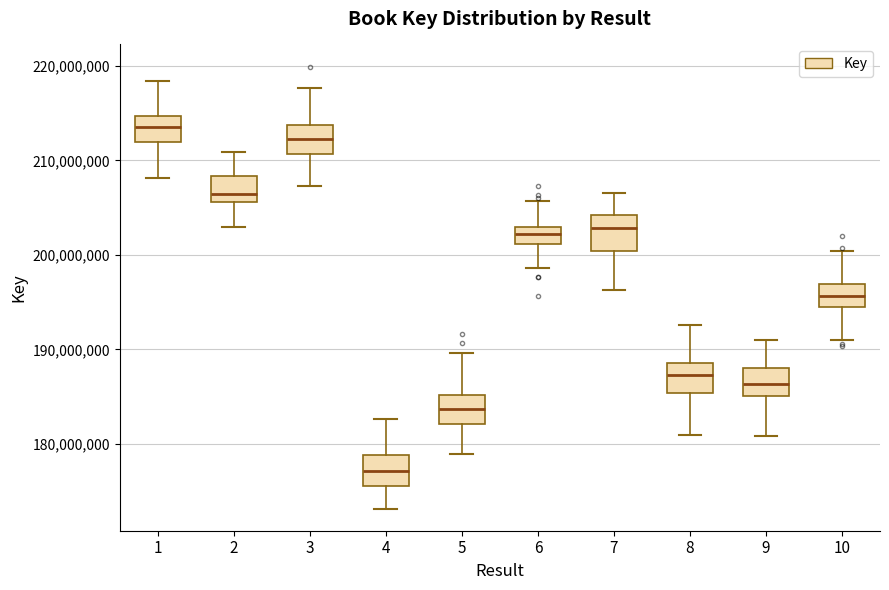

Reading left to right, transcribe this box plot: for each box, give where its median line is, the range the box spans, and where its two whiskers end, as read against the y-axis. The values are not printed on the chart, so give them approximately, as read against the axis.

1: median 213000000, box 212000000 to 215000000, whiskers 208000000 to 218000000
2: median 206000000 (just above the box's lower edge), box 206000000 to 208000000, whiskers 203000000 to 211000000
3: median 212000000, box 211000000 to 214000000, whiskers 207000000 to 218000000
4: median 177000000, box 176000000 to 179000000, whiskers 173000000 to 183000000
5: median 184000000, box 182000000 to 185000000, whiskers 179000000 to 190000000
6: median 202000000, box 201000000 to 203000000, whiskers 199000000 to 206000000
7: median 203000000, box 200000000 to 204000000, whiskers 196000000 to 207000000
8: median 187000000, box 185000000 to 189000000, whiskers 181000000 to 193000000
9: median 186000000, box 185000000 to 188000000, whiskers 181000000 to 191000000
10: median 196000000, box 194000000 to 197000000, whiskers 191000000 to 200000000